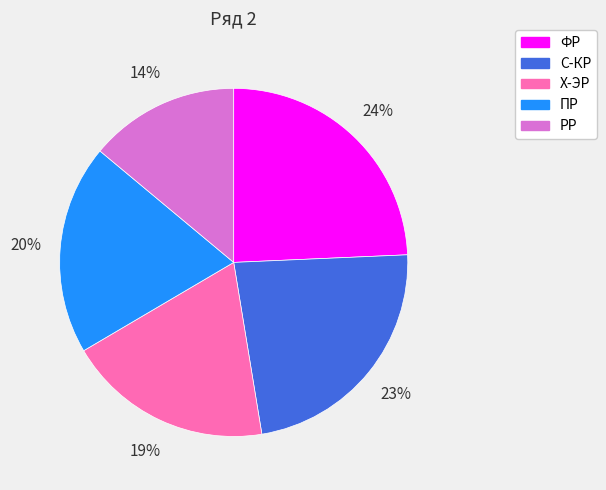

Does РР account for over 50% of the chart?

No